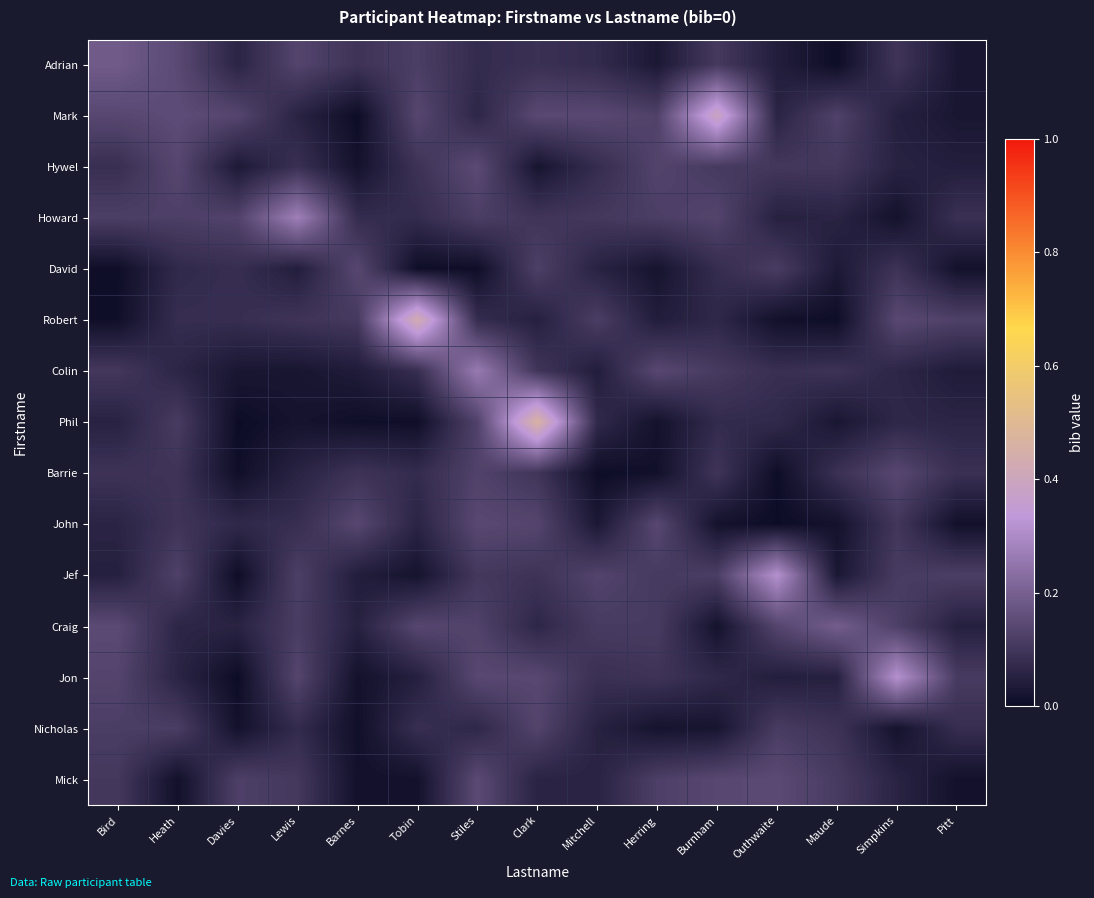

Rank the series by their maximum value, from highest to lowest.

Phil, Robert, Mark, Jon, Jef, Howard, Colin, Craig, Adrian, Hywel, Mick, John, Barrie, David, Nicholas